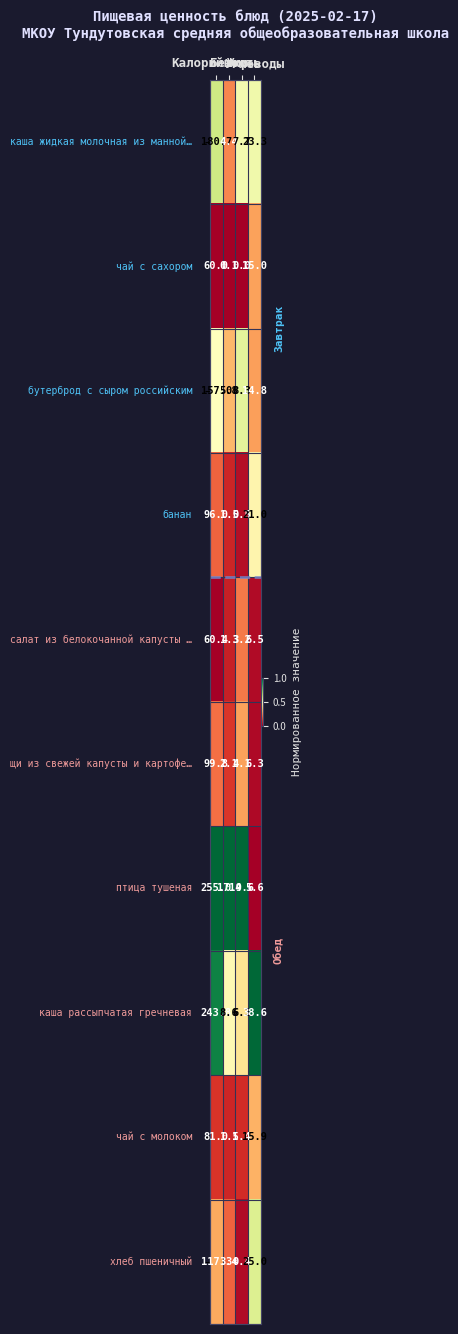

What is the total value across all series at Калорийность?

1351.0